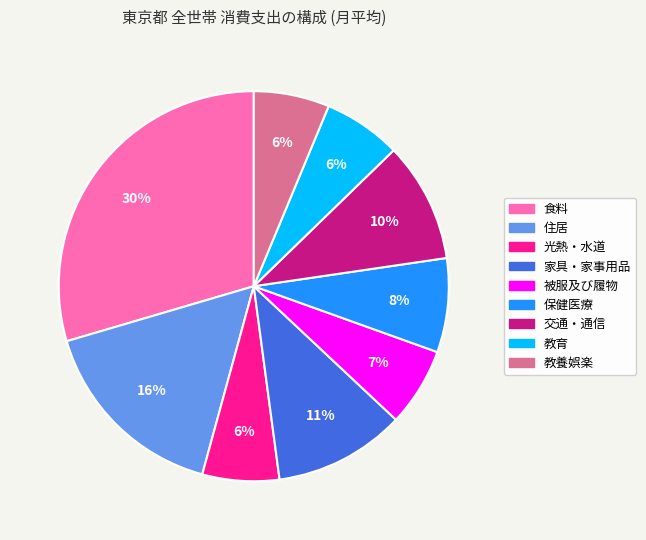

Which has a higher value, 食料 or 家具・家事用品?

食料